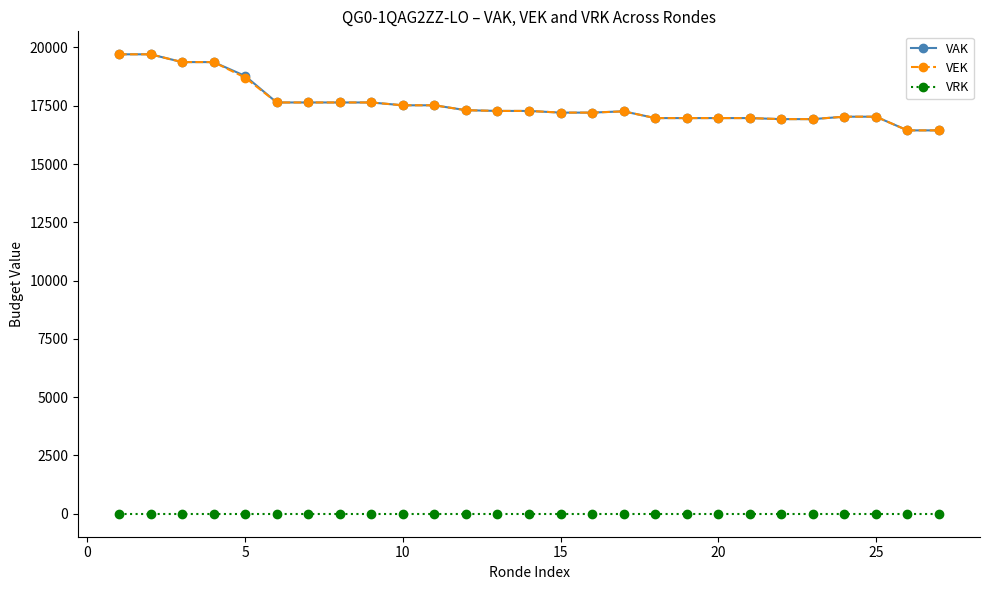

What are all the series names shown in the legend?

VAK, VEK, VRK